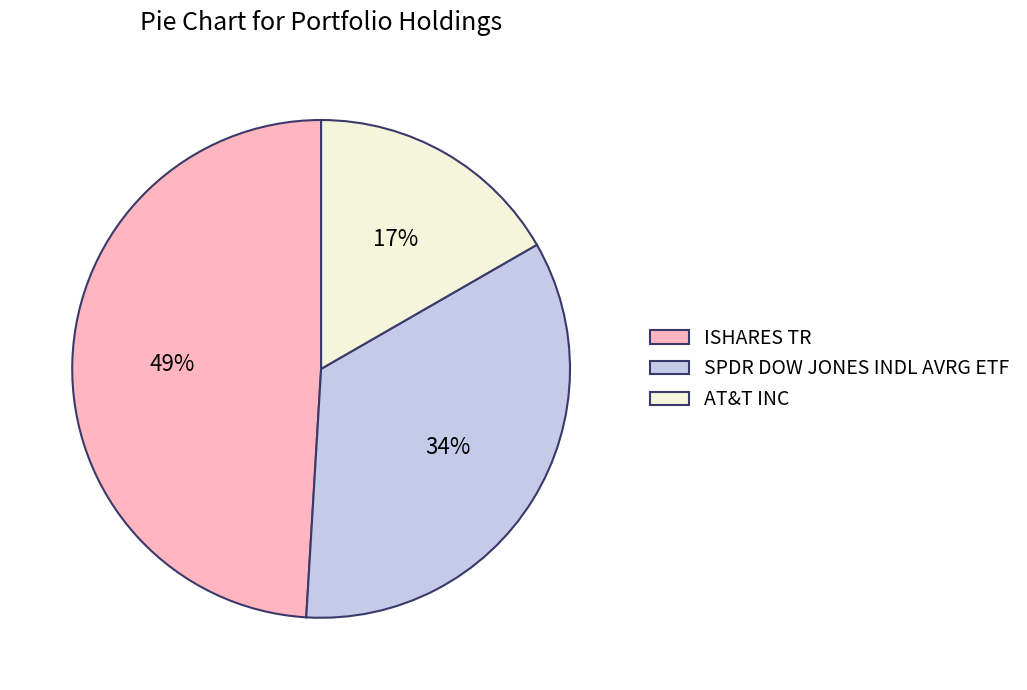

Combined, do SPDR DOW JONES INDL AVRG ETF and AT&T INC account for over 50%?

Yes